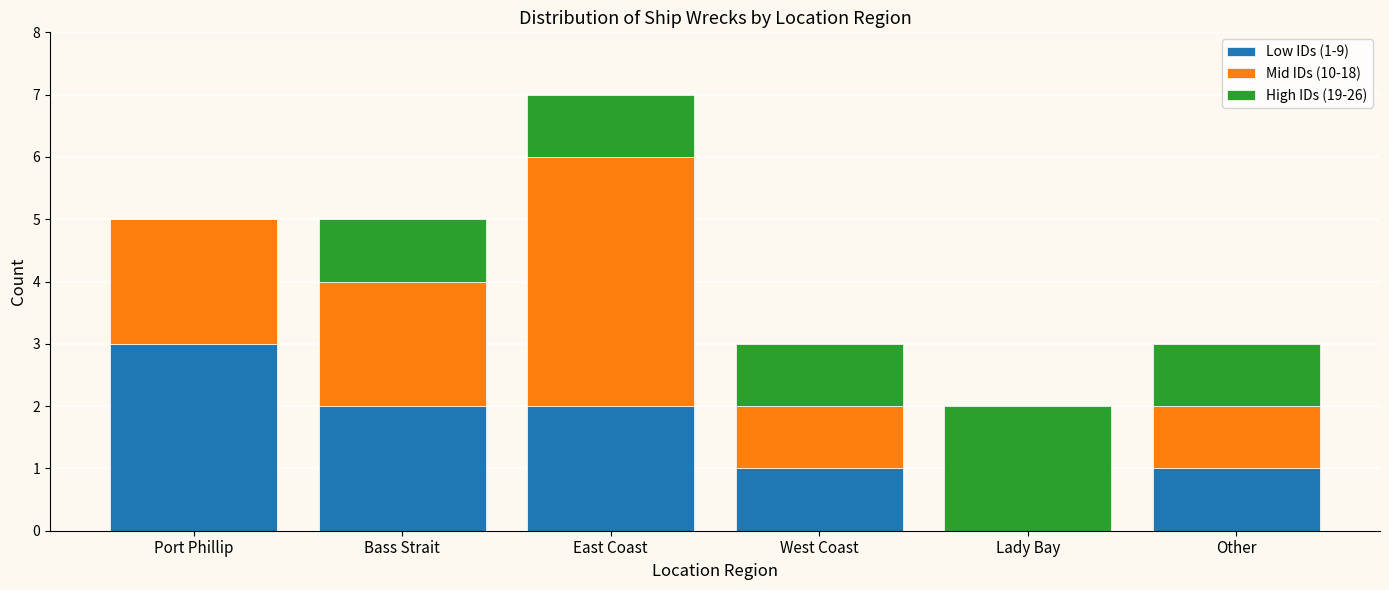

Where does the Low IDs (1-9) series first go above 2?

Port Phillip